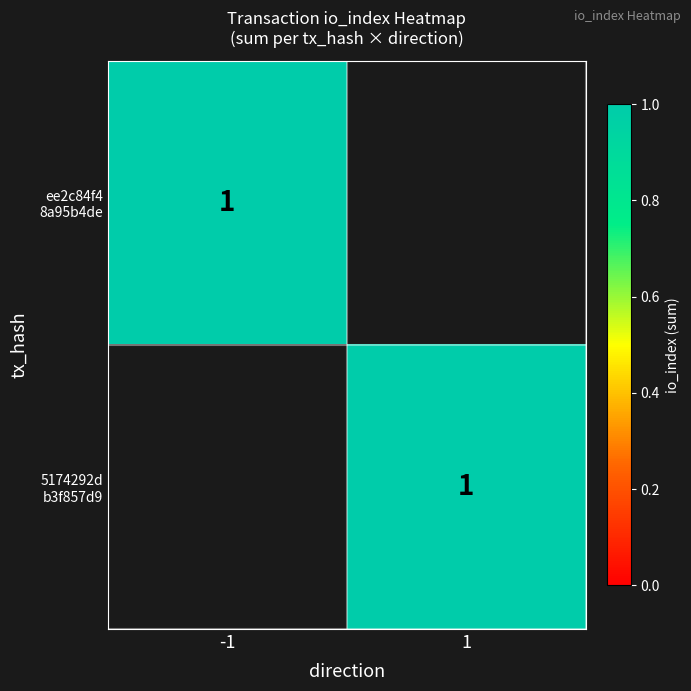

Is the value of ee2c84f48a95b4de24605c730e65fd5a7224a0d at 0 greater than the value of 5174292db3f857d91cb4c018208429412bc8984 at 0?

No